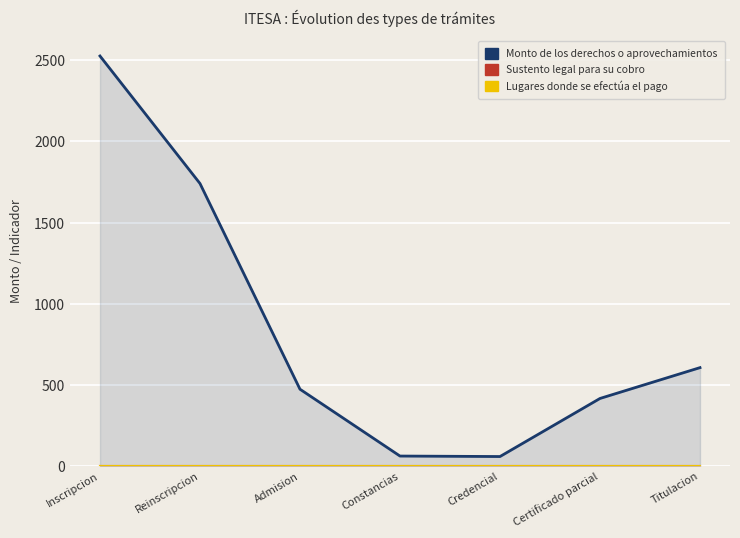

What position from the left is Inscripcion?

1